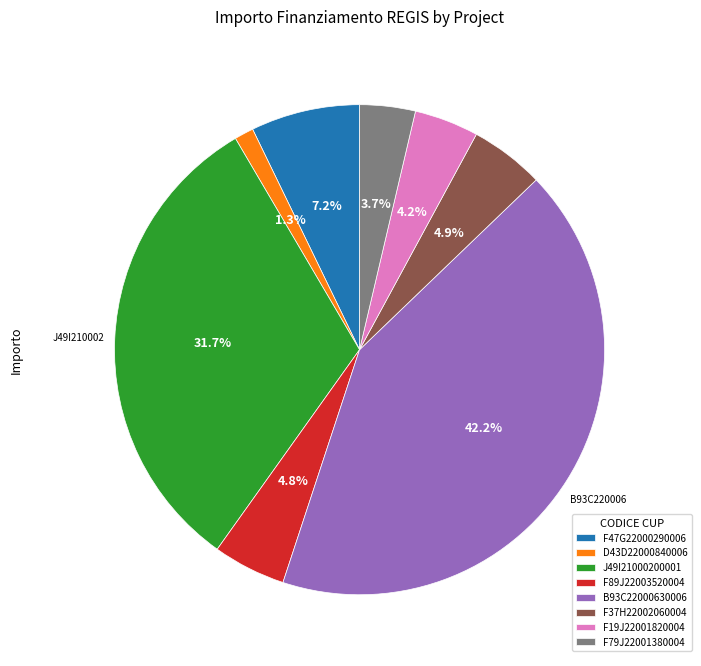

What percentage is the F19J22001820004 slice, to the nearest percent?

4%